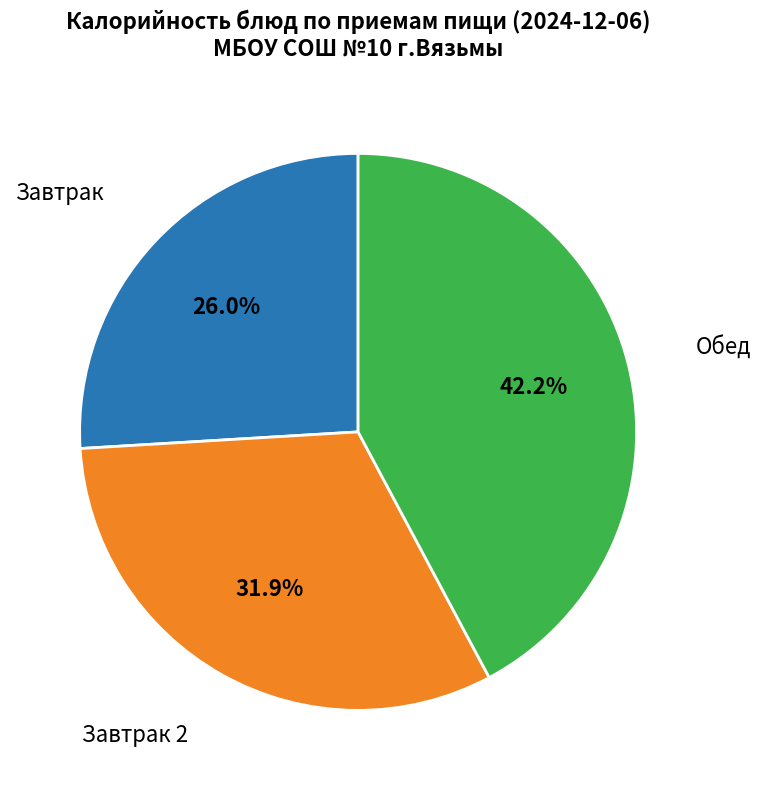

Is there any slice that represents more than half of the pie?

No